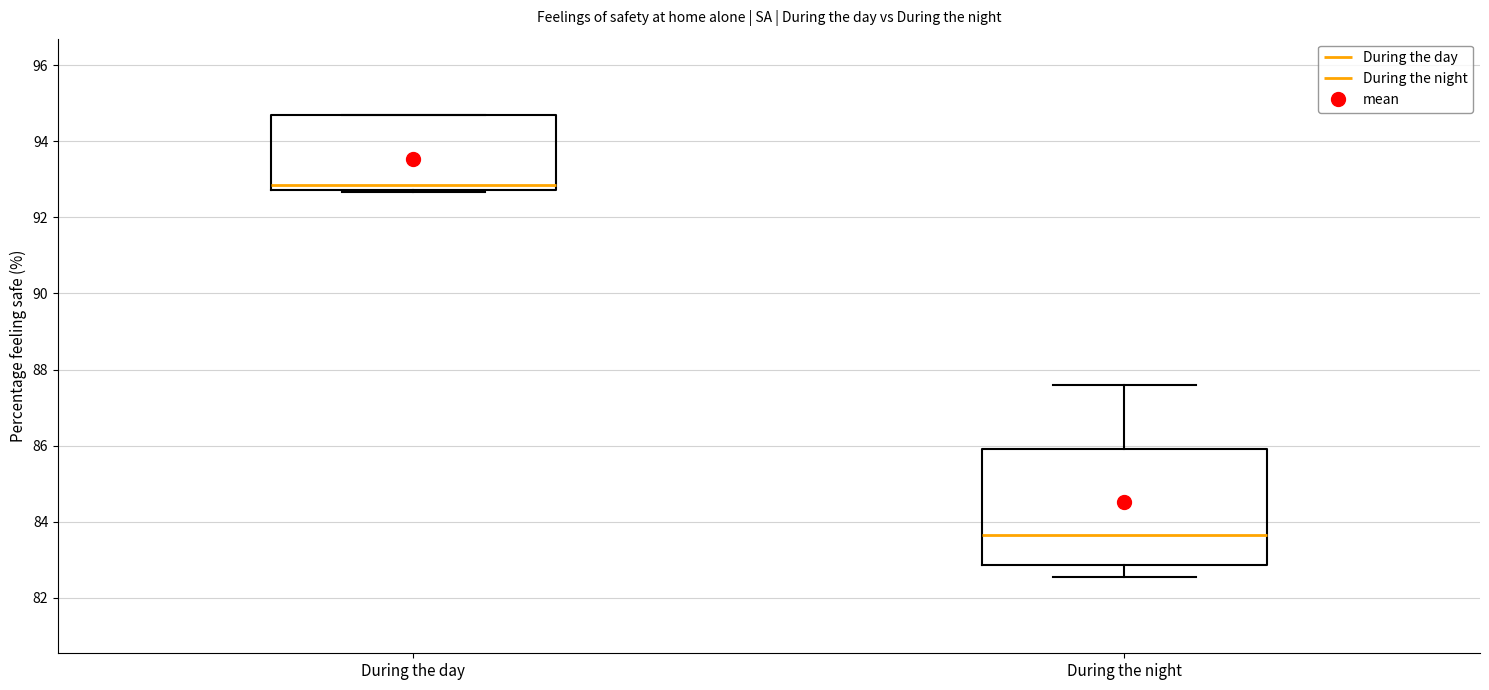

Which box has the lowest median line?

During the night